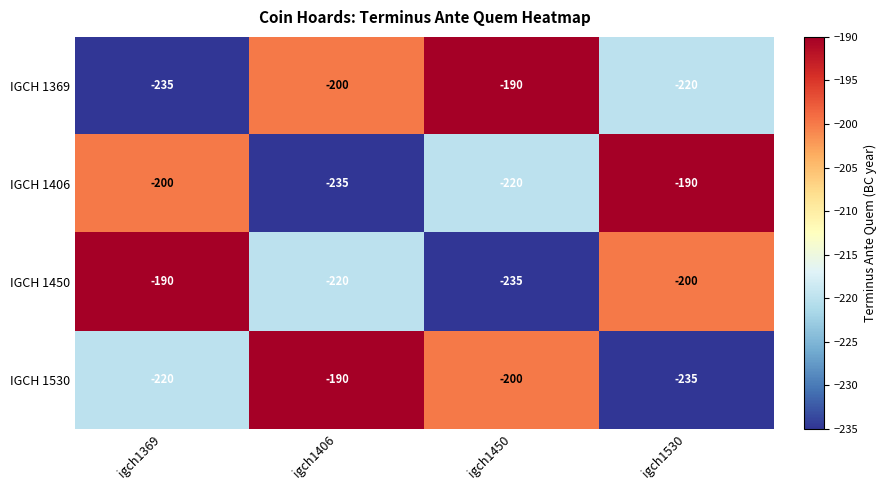

The value of IGCH 1406 at igch1406 is -235. True or false?

True